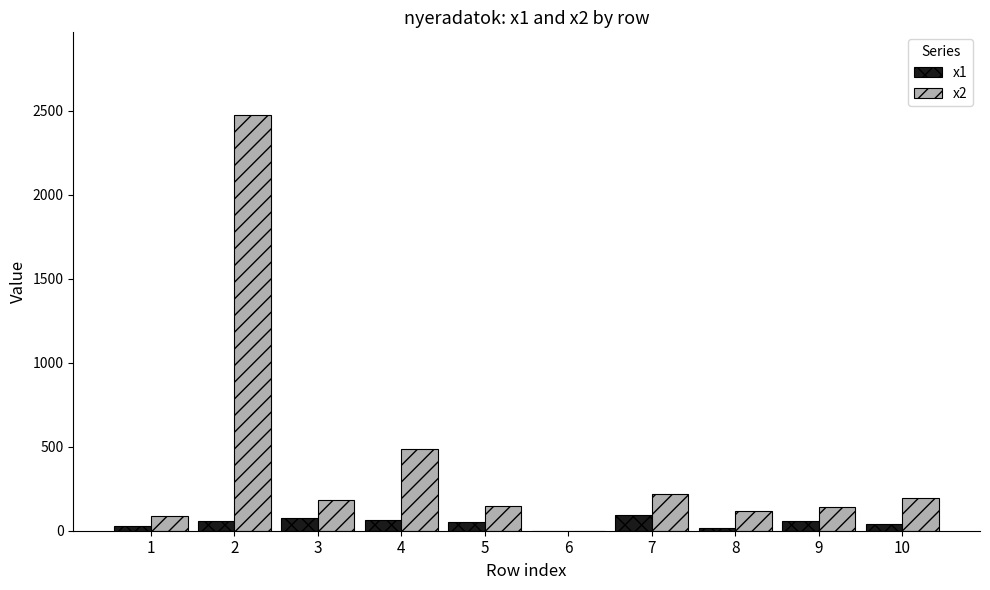

What are all the series names shown in the legend?

x1, x2